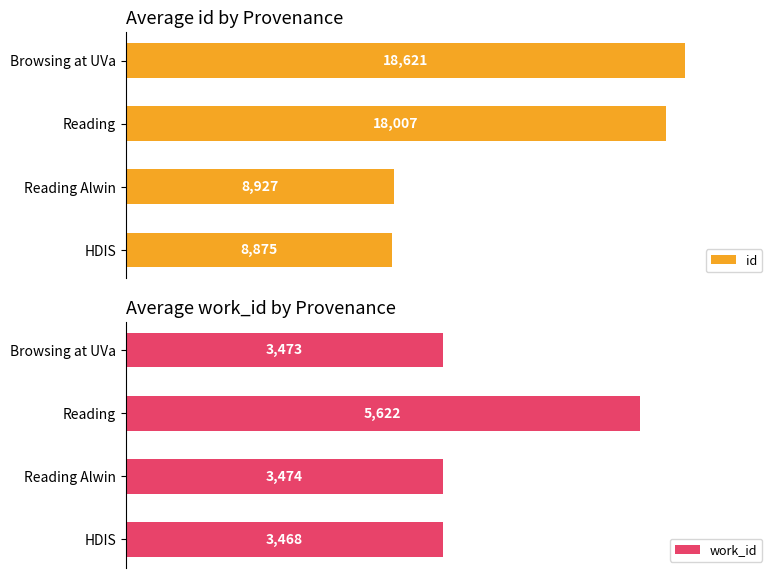

At how many categories does at least one series exceed 4241?

4